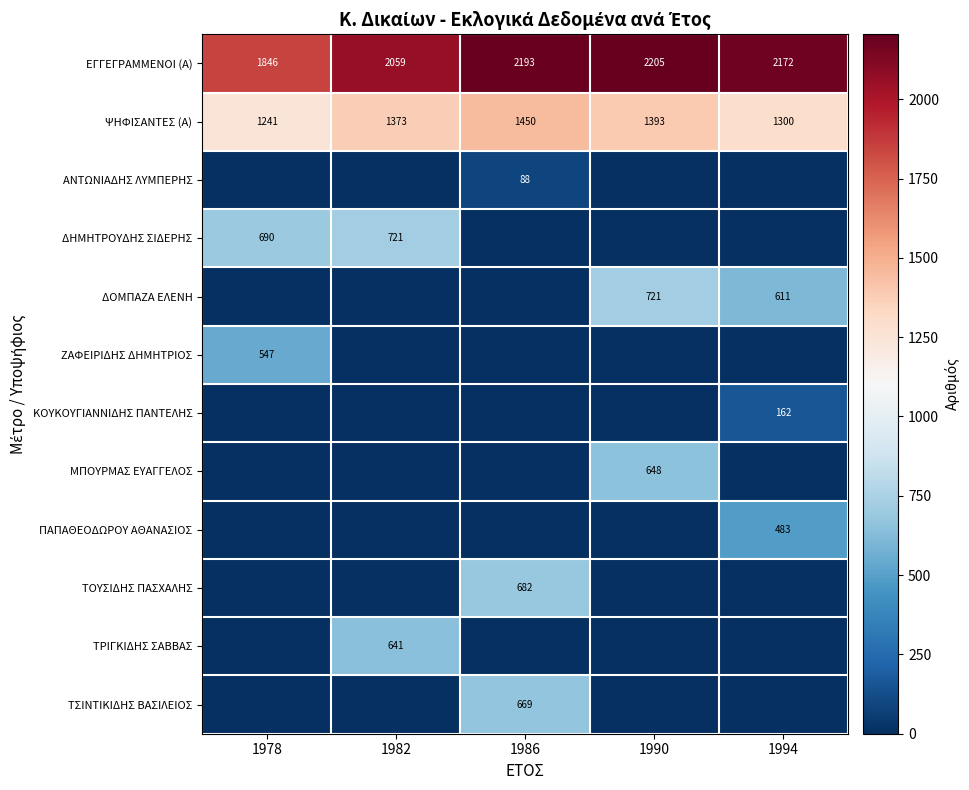

Which label corresponds to the smallest value in the chart?

1978